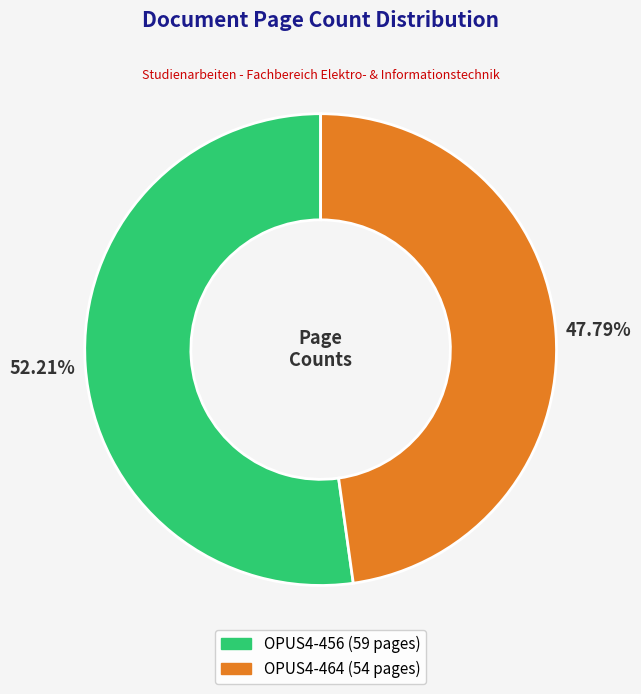

How many slices are in this pie chart?

2